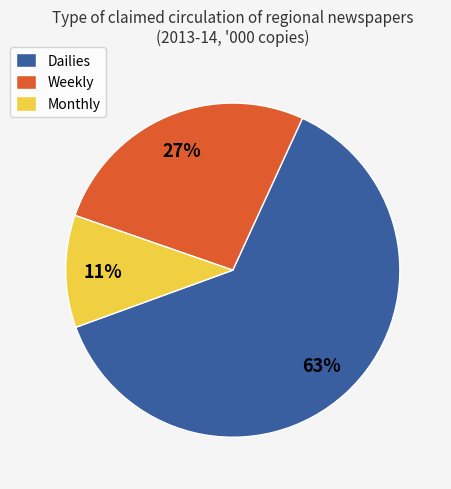

To the nearest percent, what is the average slice percentage?

33%